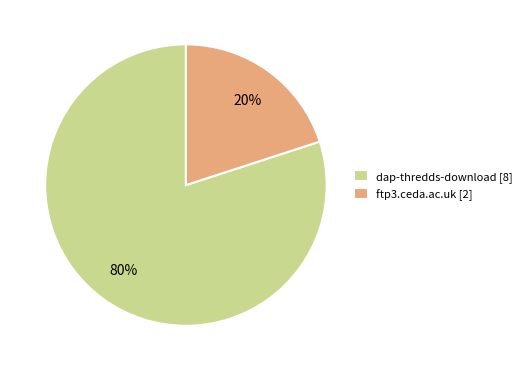

To the nearest percent, what percentage of the pie is ftp3.ceda.ac.uk?

20%